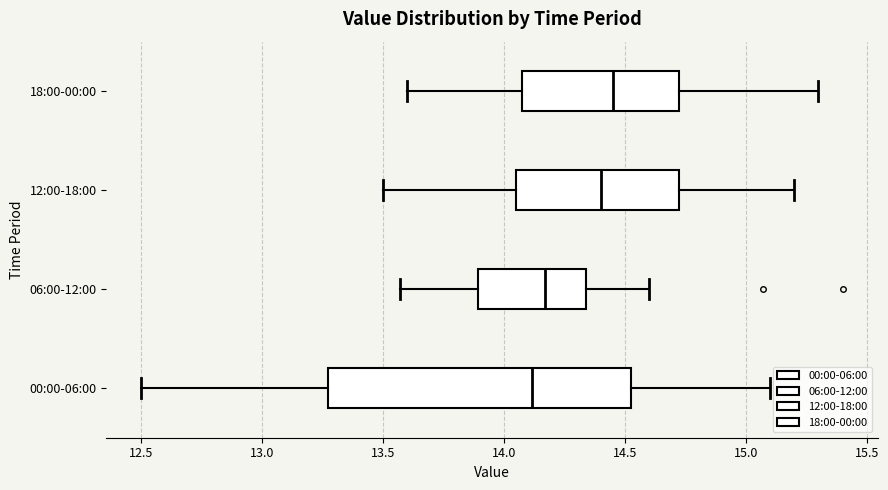

Reading bottom to top, transcribe this box plot: for each box, give where its median line is, the range the box spans, and where its two whiskers end, as read against the x-axis. The values are not printed on the chart, so give them approximately, as read against the axis.

00:00-06:00: median 14.10, box 13.25 to 14.55, whiskers 12.50 to 15.10
06:00-12:00: median 14.15, box 13.90 to 14.35, whiskers 13.55 to 14.60
12:00-18:00: median 14.40, box 14.05 to 14.75, whiskers 13.50 to 15.20
18:00-00:00: median 14.45, box 14.10 to 14.75, whiskers 13.60 to 15.30